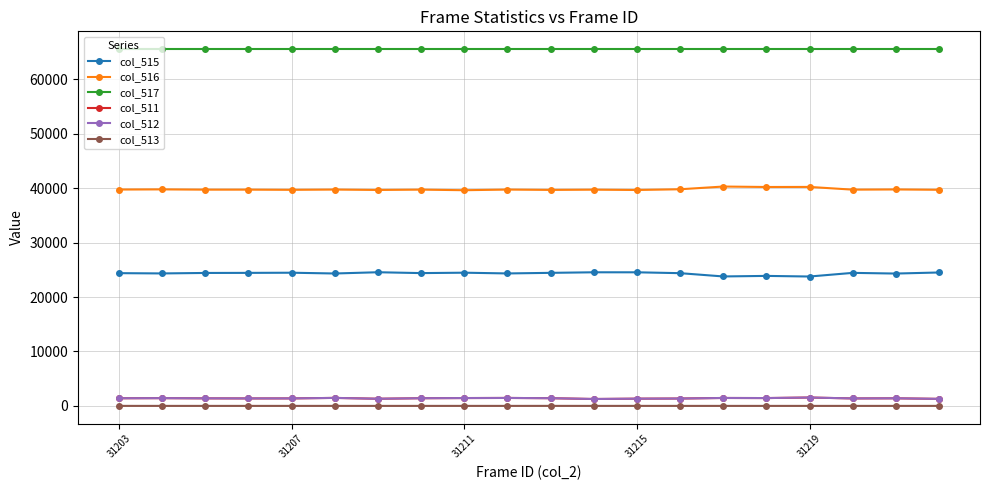

At how many categories does at least one series exceed 50167?

20